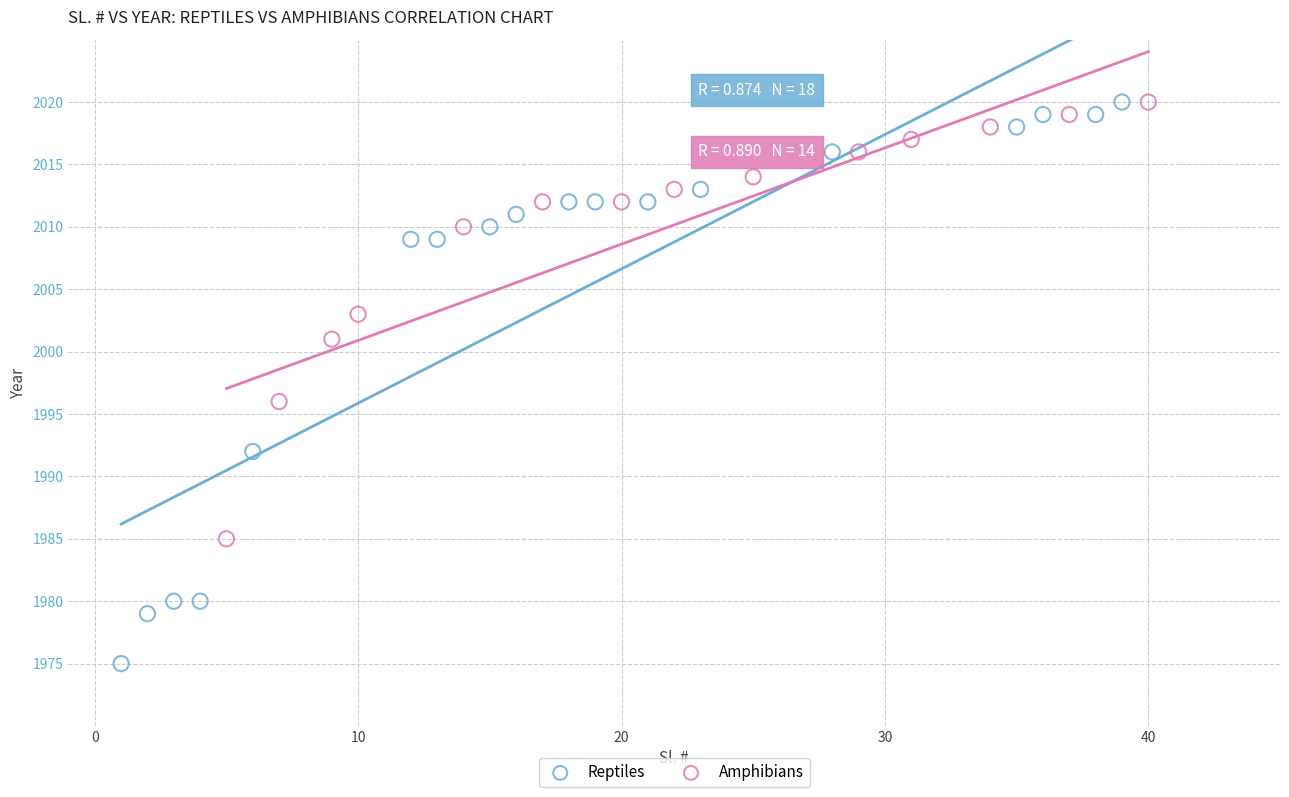

What are all the series names shown in the legend?

Reptiles, Amphibians